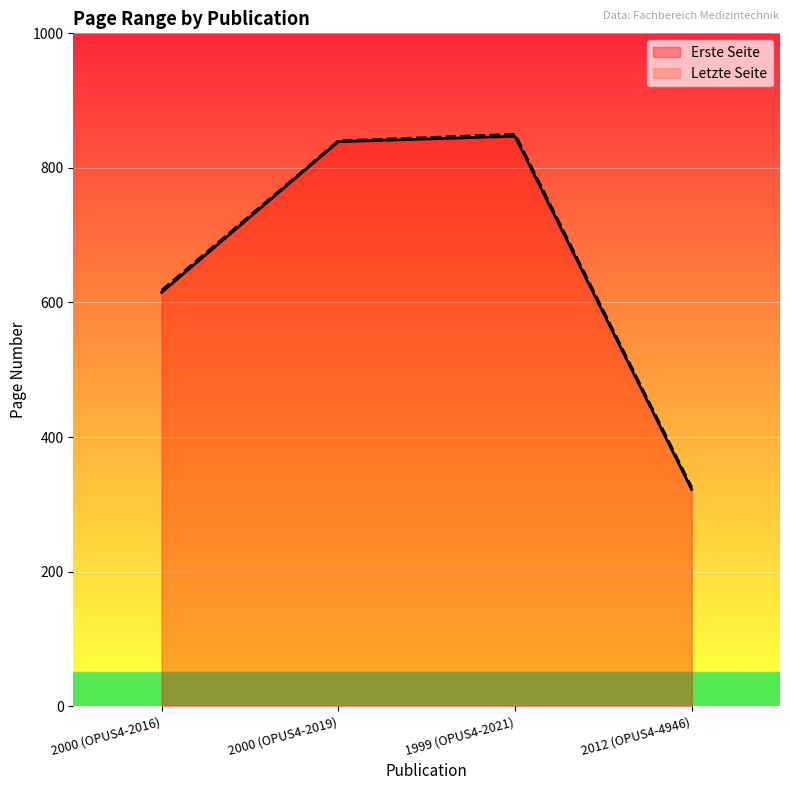

True or false: Letzte Seite and Erste Seite intersect in this chart.

False